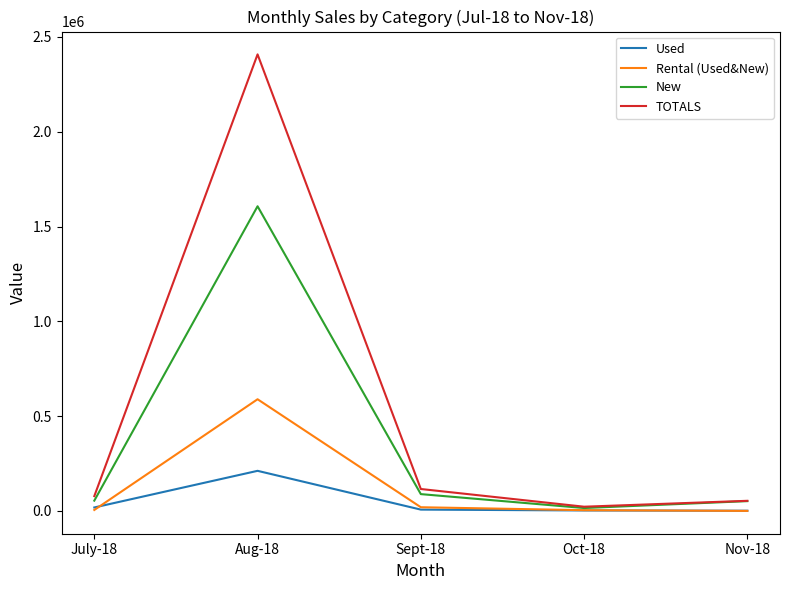

How many categories are shown in the chart?

5